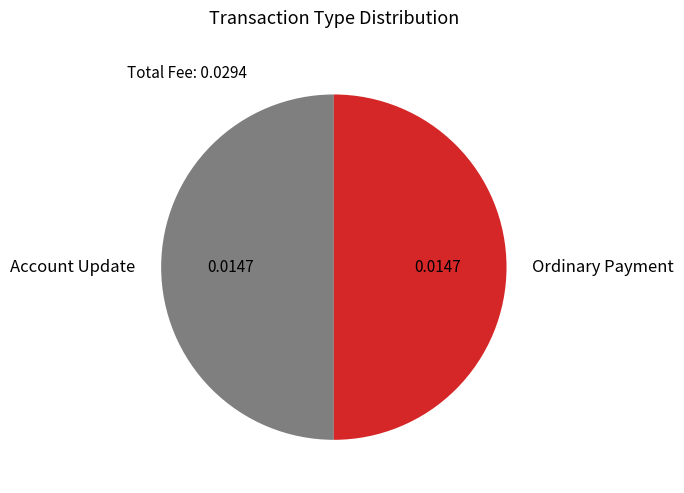

Combined, do Account Update and Ordinary Payment account for over 50%?

Yes